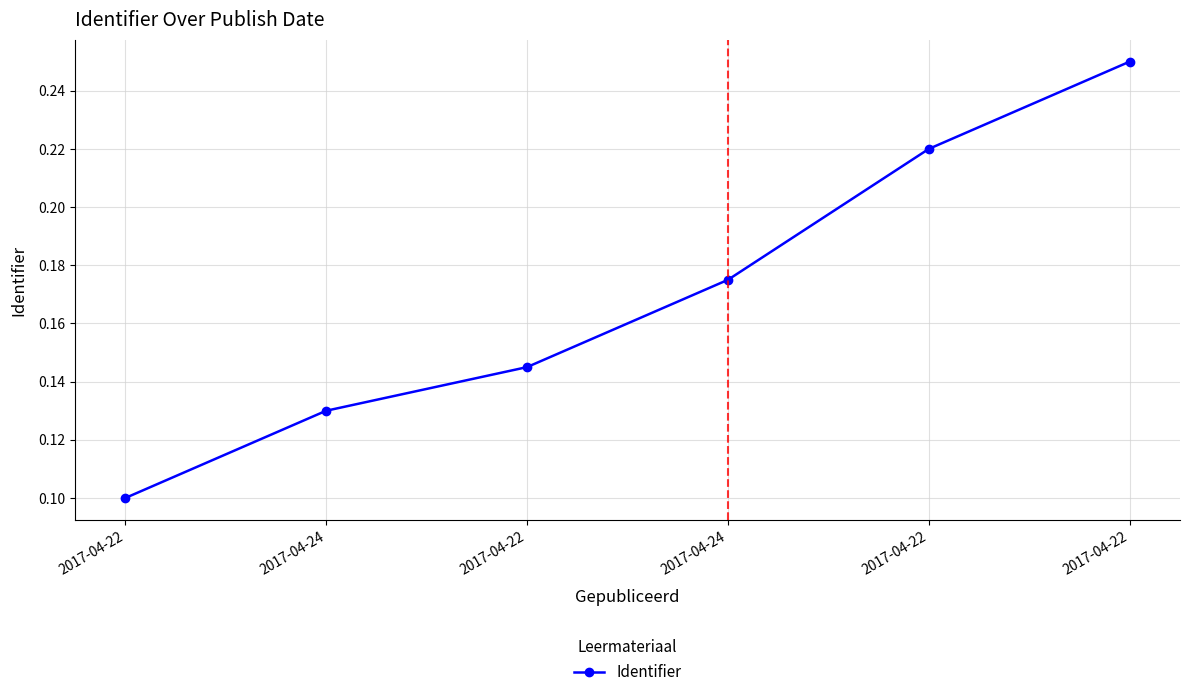

Count the number of data series in this chart.

1